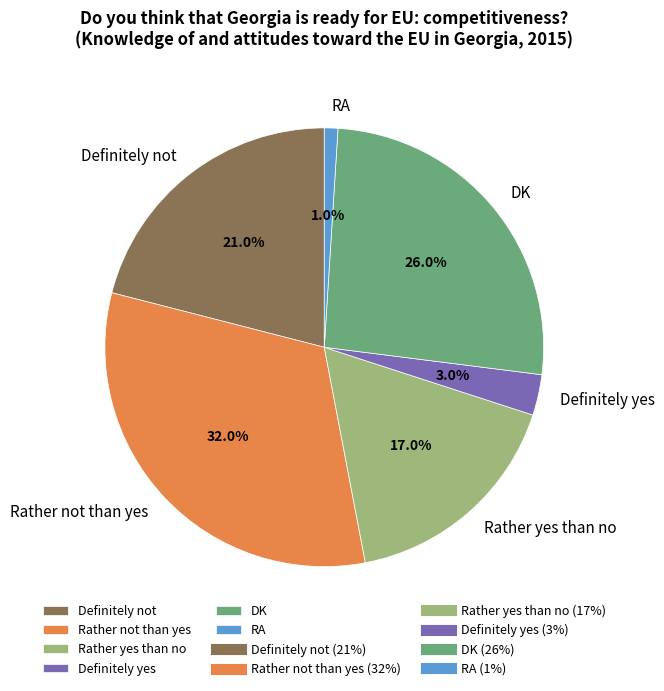

The Rather yes than no slice represents 17% of the pie. True or false?

True